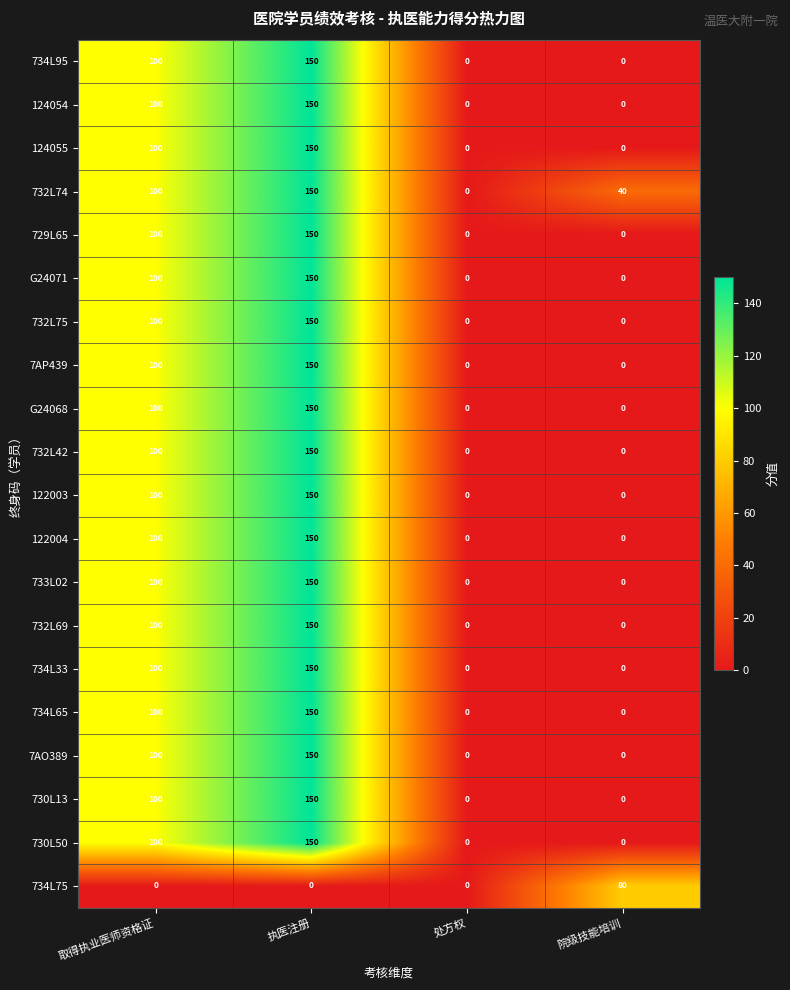

Which series has the largest total across all categories?

732L74